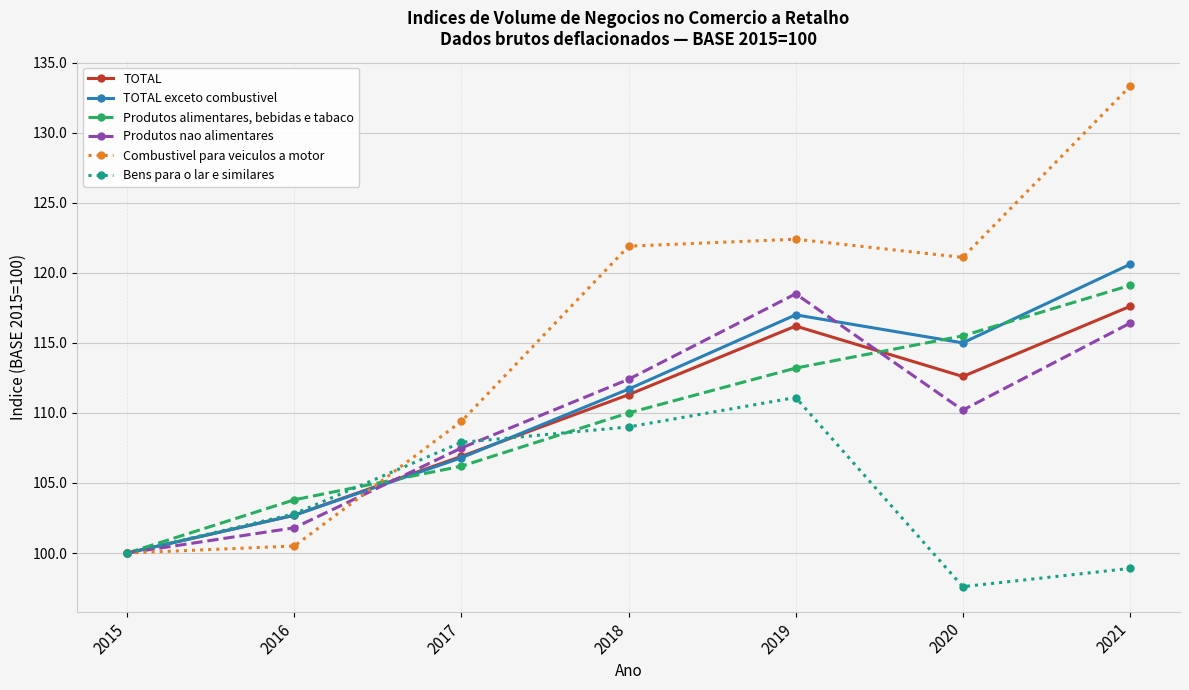

In TOTAL exceto combustivel, how many points are higher than both neighbors (excluding endpoints)?

1